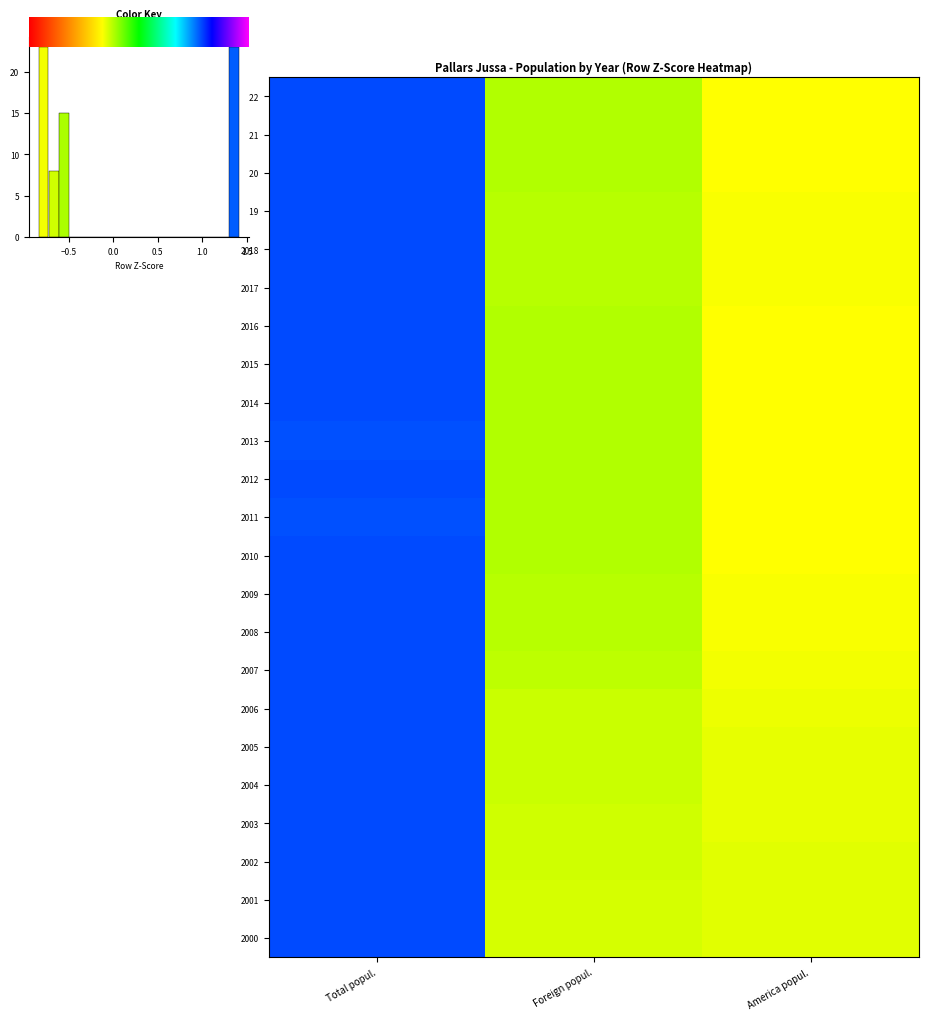

Rank the series by their maximum value, from highest to lowest.

2000, 2001, 2002, 2003, 2004, 2005, 2006, 2007, 2008, 2018, 2019, 2017, 2009, 2016, 2021, 2020, 2022, 2010, 2014, 2012, 2015, 2011, 2013